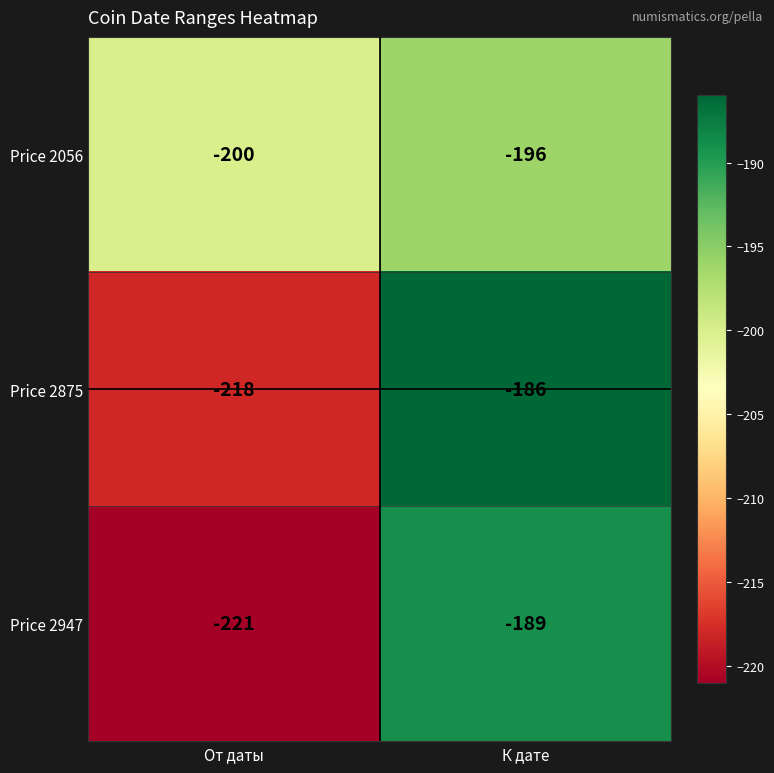

The value of Price 2056 at К дате is -286. True or false?

False